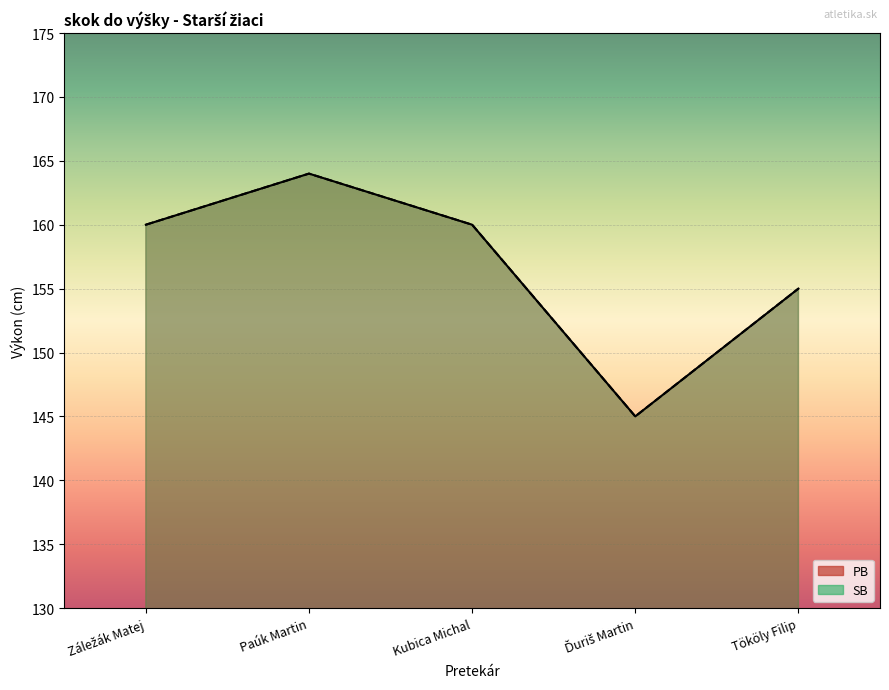

Count the number of categories in the chart.

5